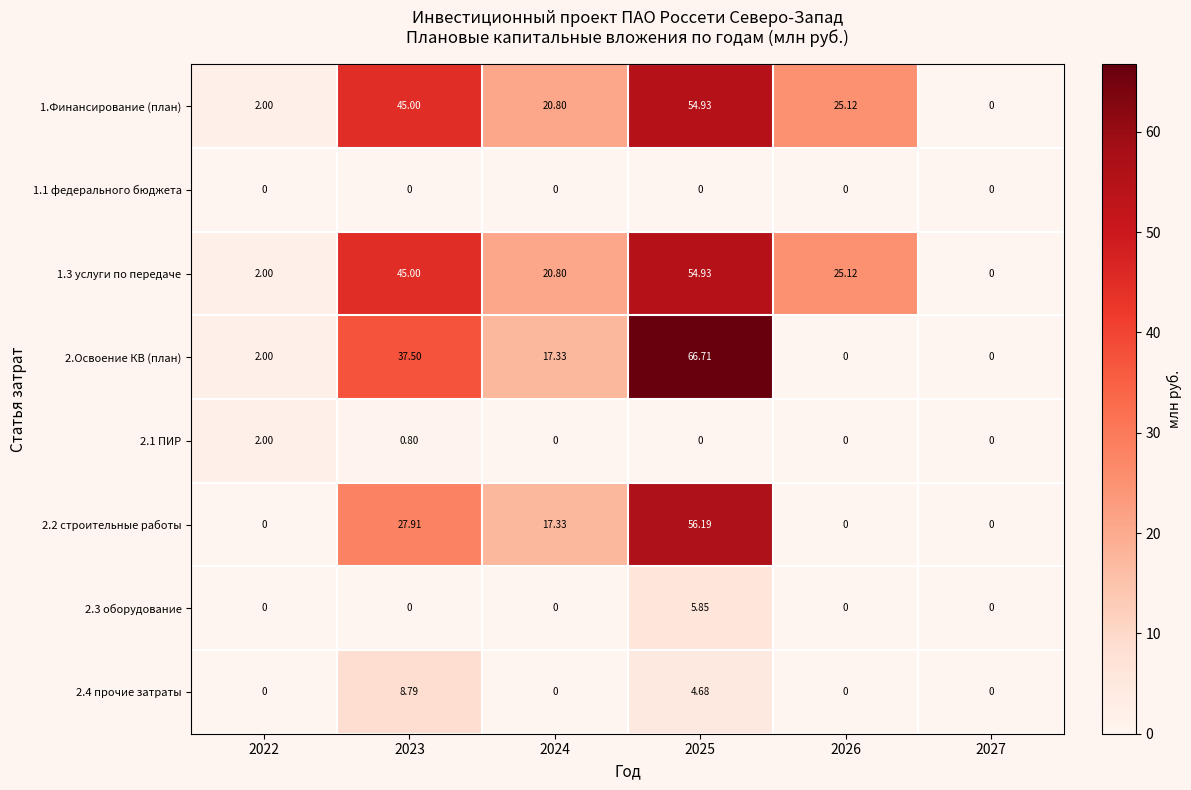

Is the value of 2.4 прочие затраты at 2023 greater than the value of 1.1 федерального бюджета at 2026?

Yes